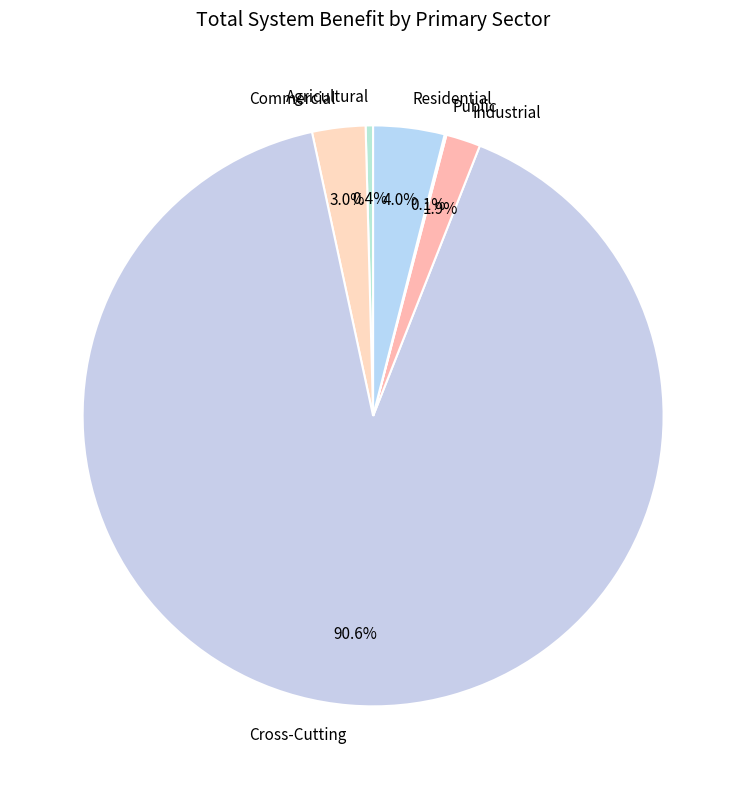

What percentage is the Commercial slice, to the nearest percent?

3%